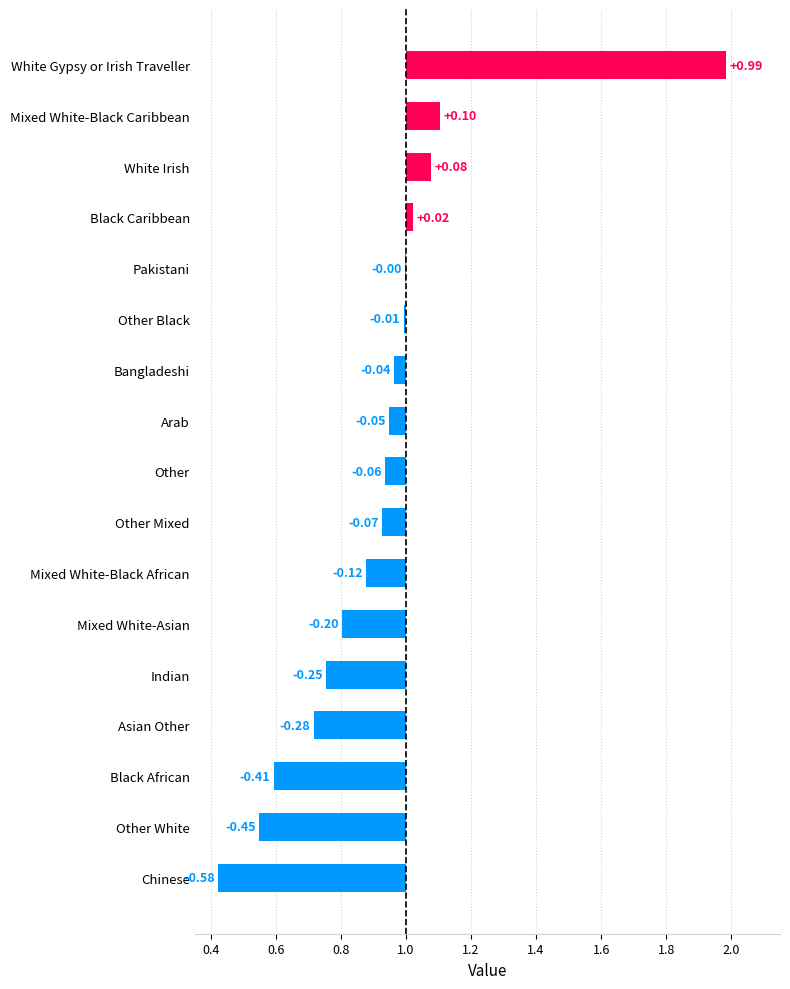

Does the chart contain stacked bars?

No